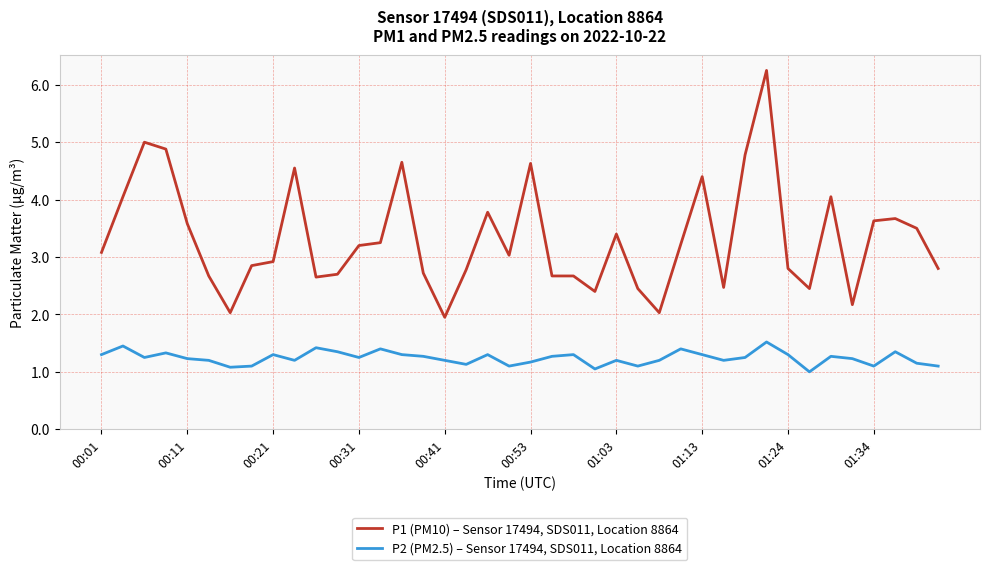

Rank the series by their average value, from lowest to highest.

P2 (PM2.5) – Sensor 17494, SDS011, Location 8864, P1 (PM10) – Sensor 17494, SDS011, Location 8864